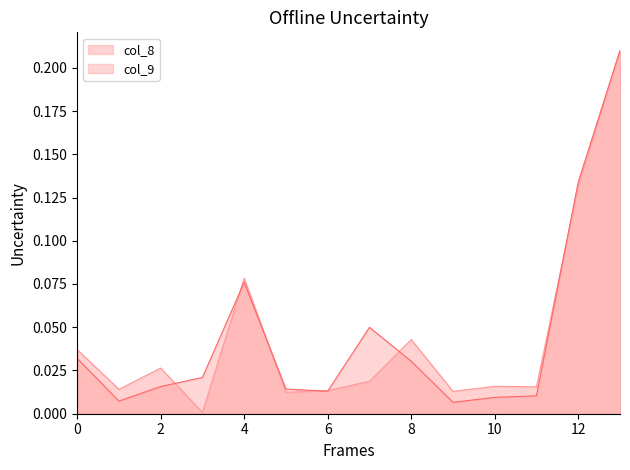

True or false: col_9 has more than 0 points higher than both neighbors.

True